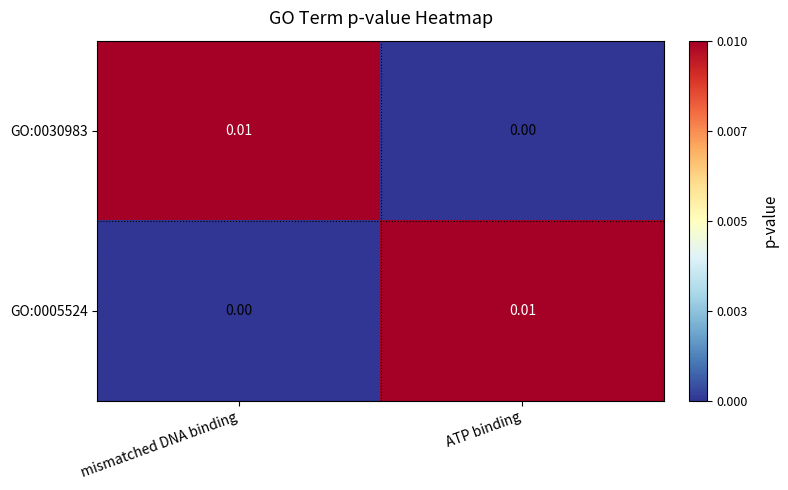

Rank the series at mismatched DNA binding from lowest to highest value.

GO:0005524, GO:0030983